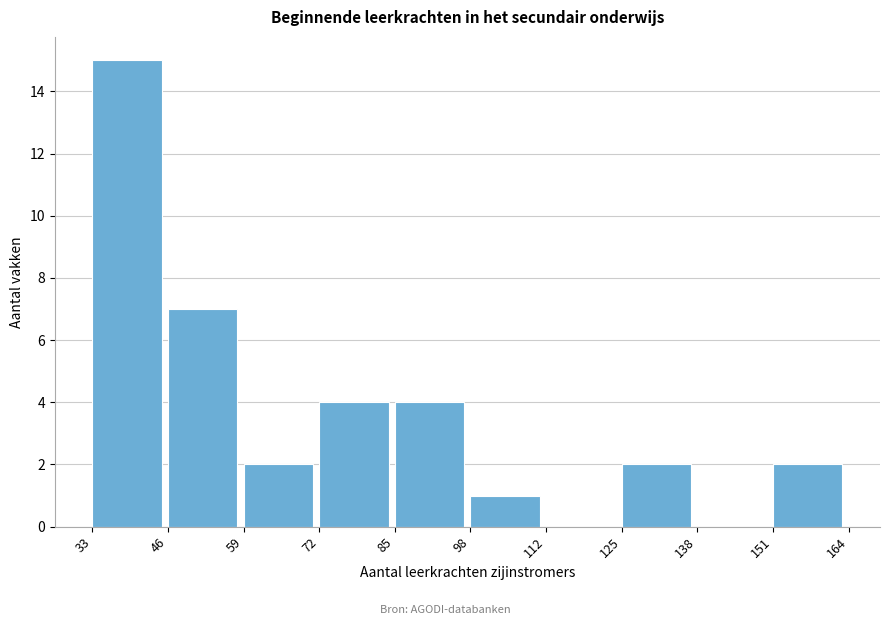

Reading left to right, transcribe this chart: for each bar, give the range it covers on the x-axis and its height. The values are not printed on the chart, so give them approximately, as read against the axis.

33 to 46: 15
46 to 59: 7
59 to 72: 2
72 to 85: 4
85 to 98: 4
98 to 112: 1
112 to 125: 0
125 to 138: 2
138 to 151: 0
151 to 164: 2